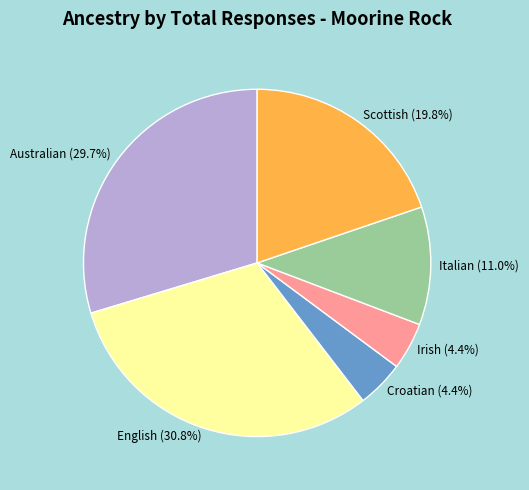

Which slice is the largest?

English